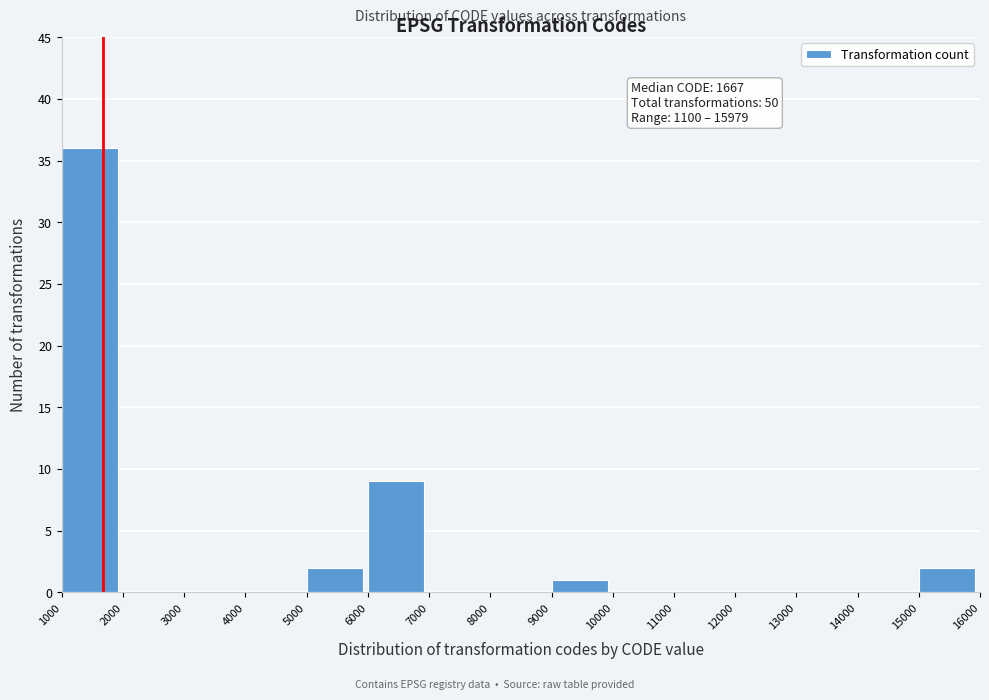

Which range on the x-axis has the tallest bar?

1000 to 2000